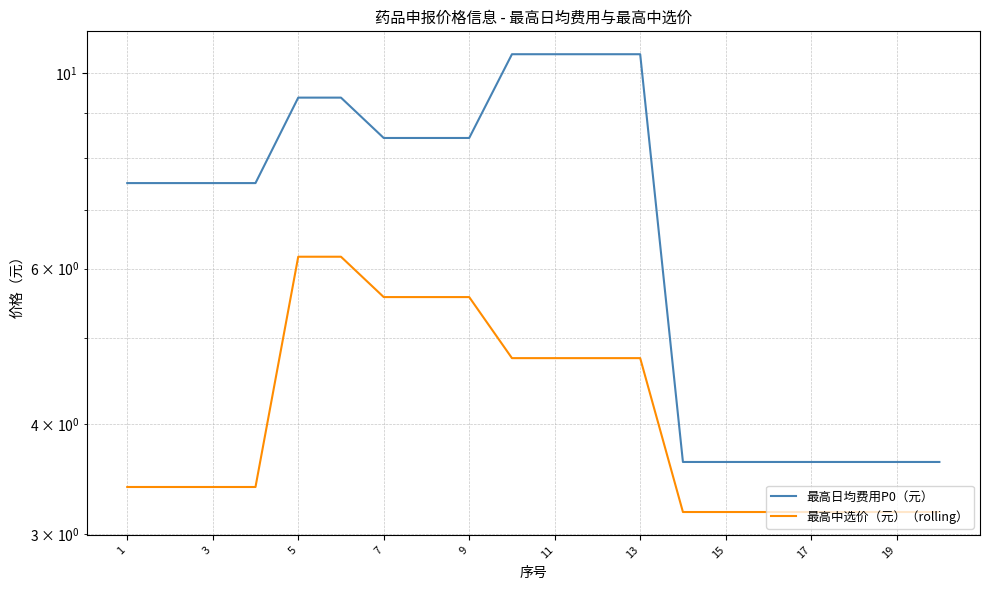

True or false: 最高日均费用P0（元） and 最高中选价（元）（rolling） intersect in this chart.

False